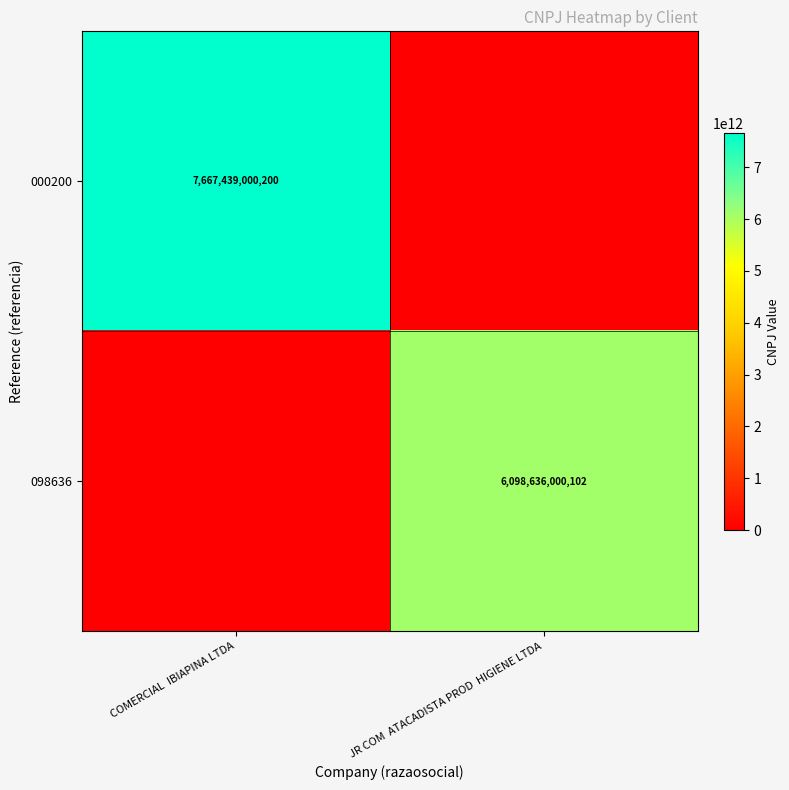

At which category does the chart reach its peak across all series?

COMERCIAL  IBIAPINA LTDA